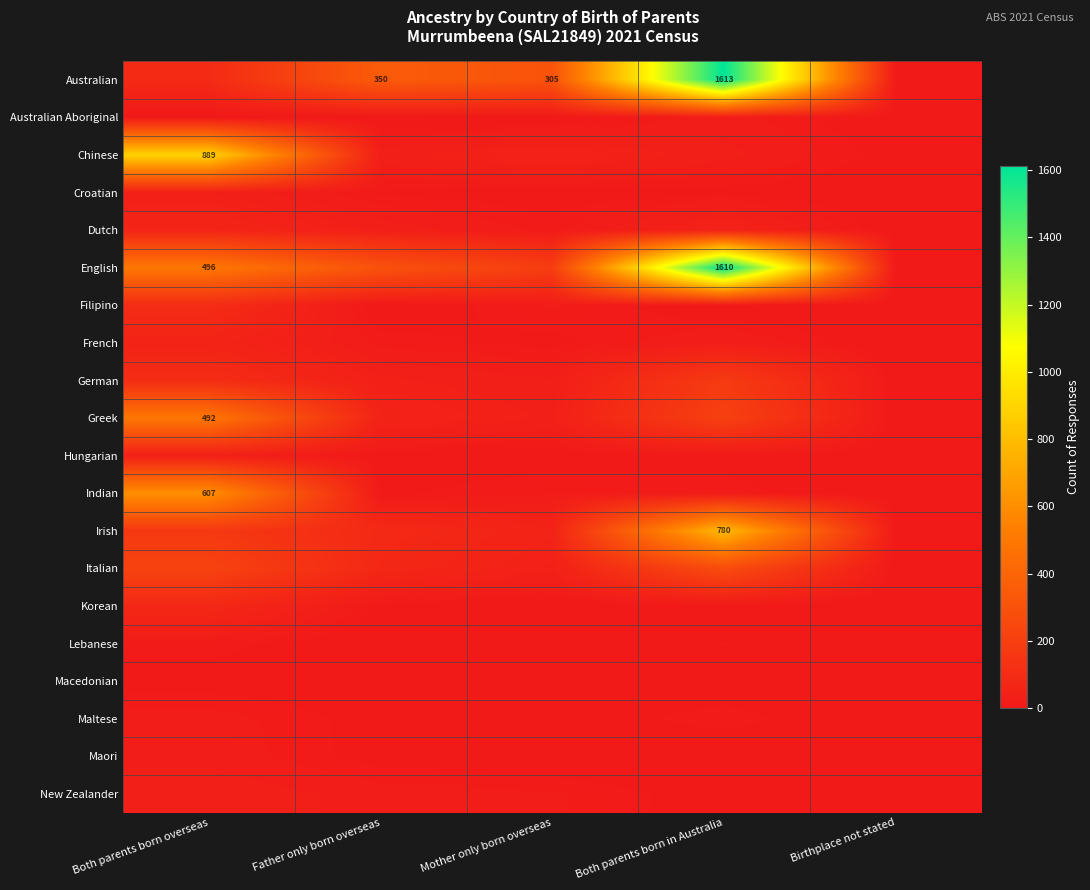

What is the difference between the highest and lowest values at Mother only born overseas?

305